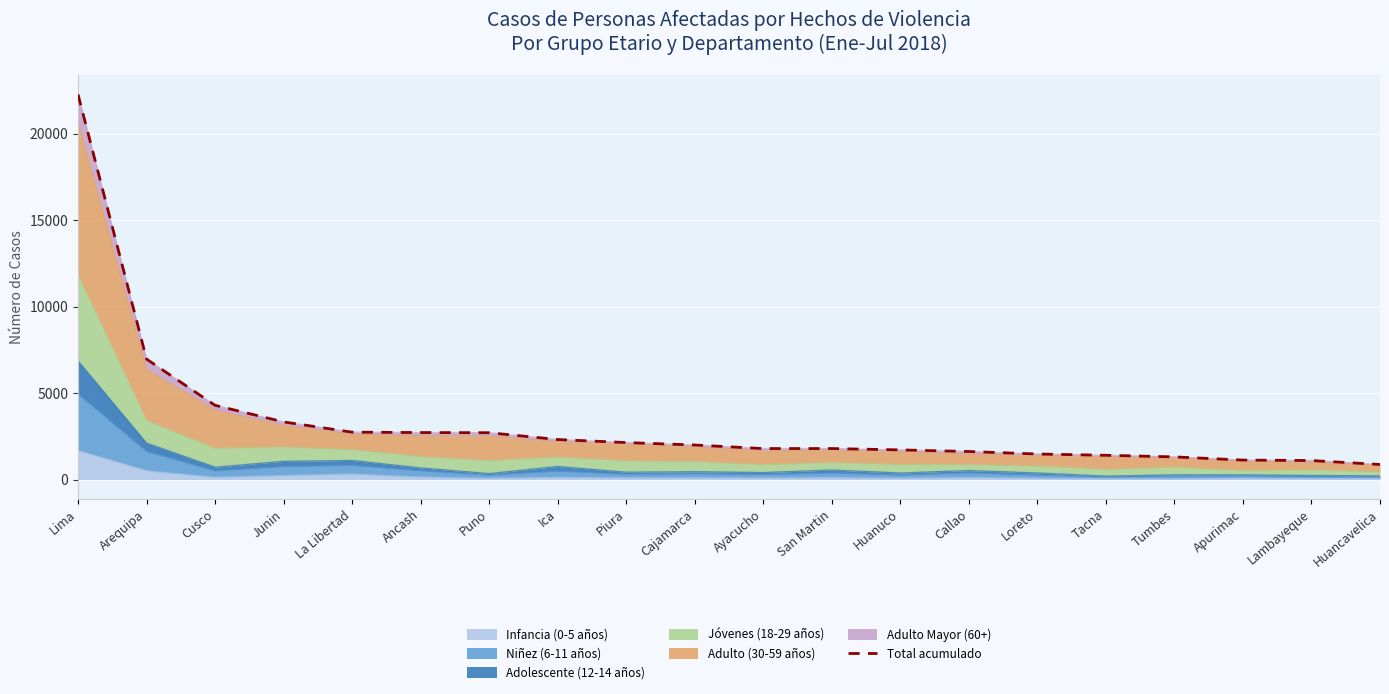

Between La Libertad and Puno, which is larger?

La Libertad